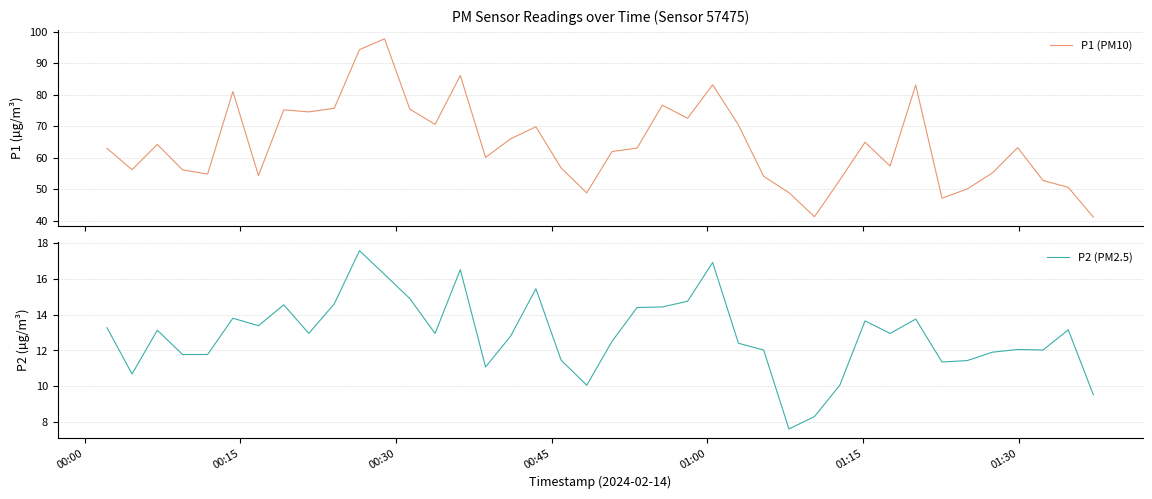

What are all the series names shown in the legend?

P1 (PM10), P2 (PM2.5)